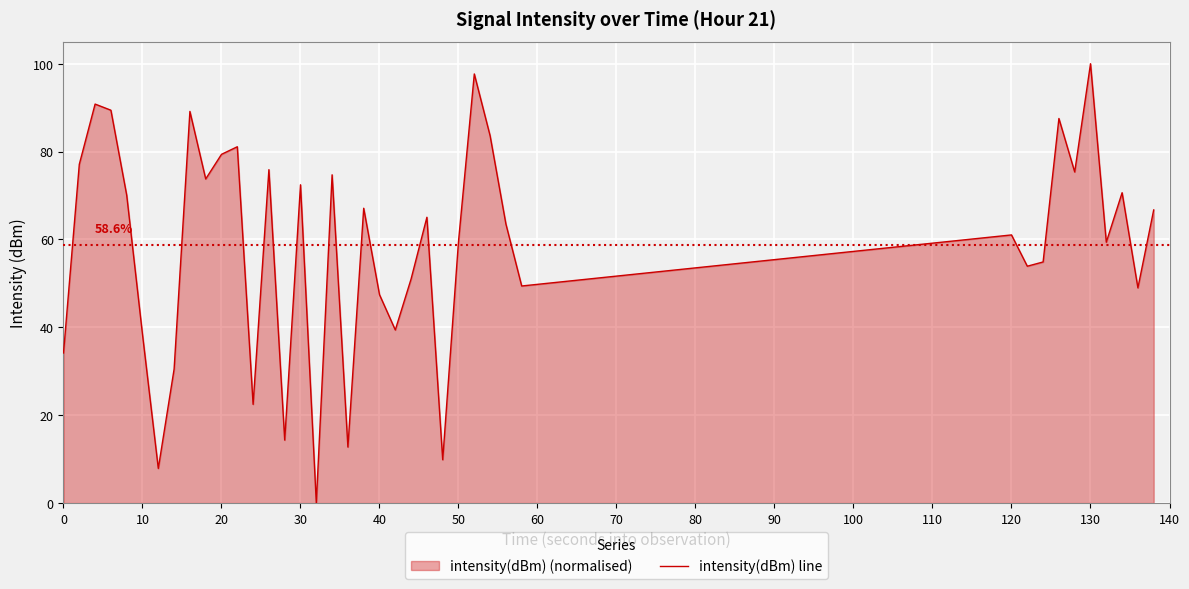

What is the sum of all values?

2346.0